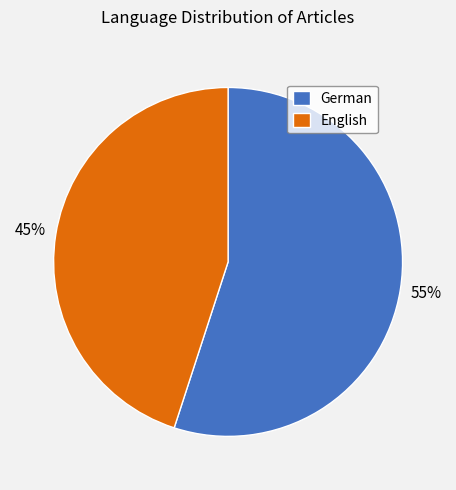

To the nearest percent, what is the difference between the English and German slice percentages?

10%